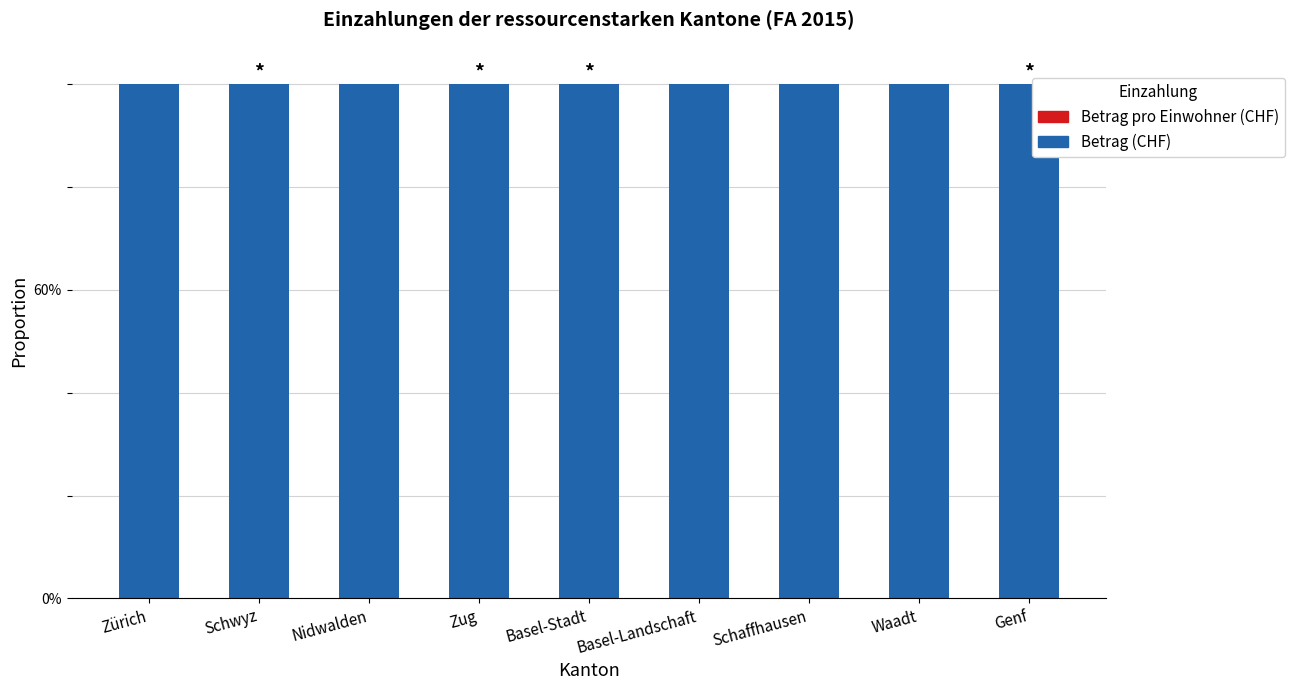

Are the bars horizontal?

No